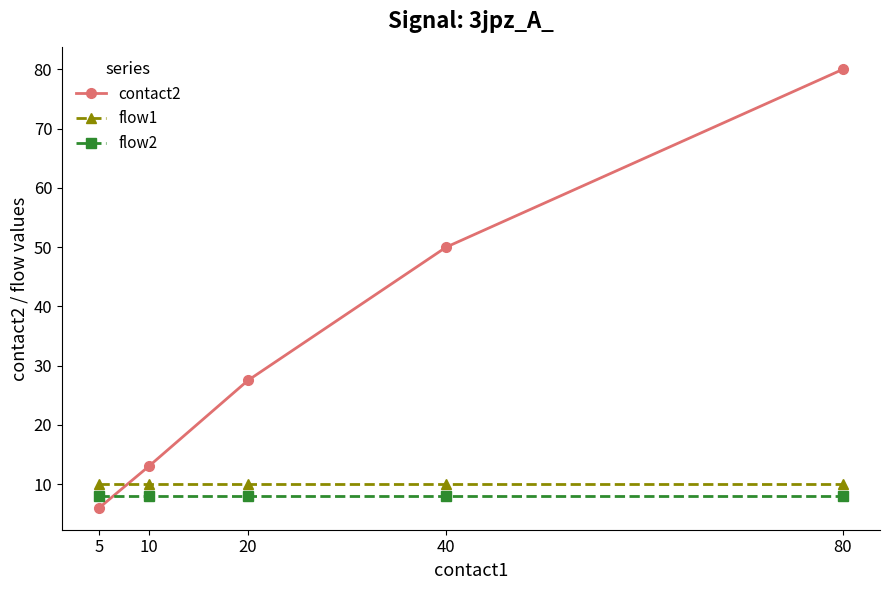

What is the total value across all series at 5?

24.0